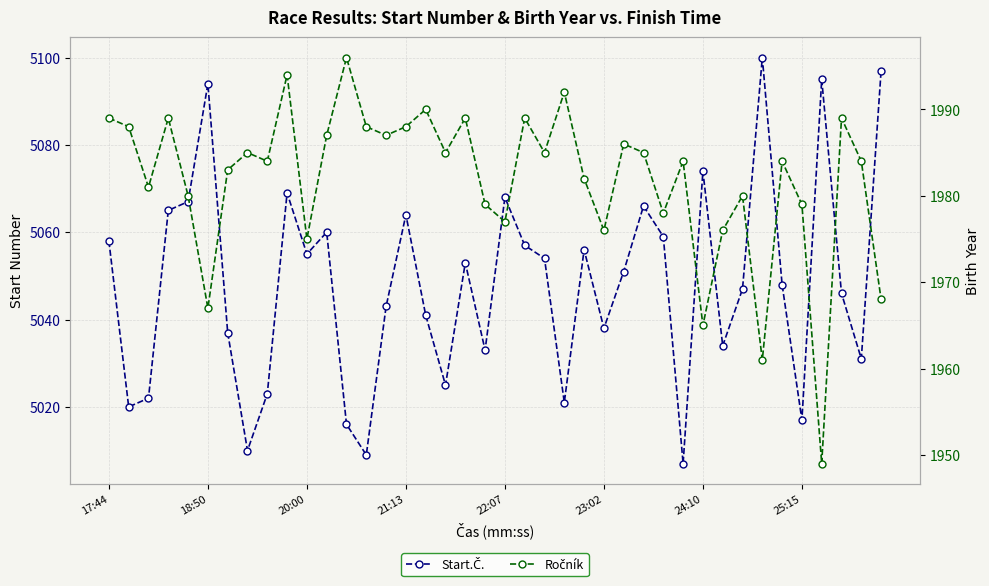

How many interior local valleys does the Start.Č. series have?

12